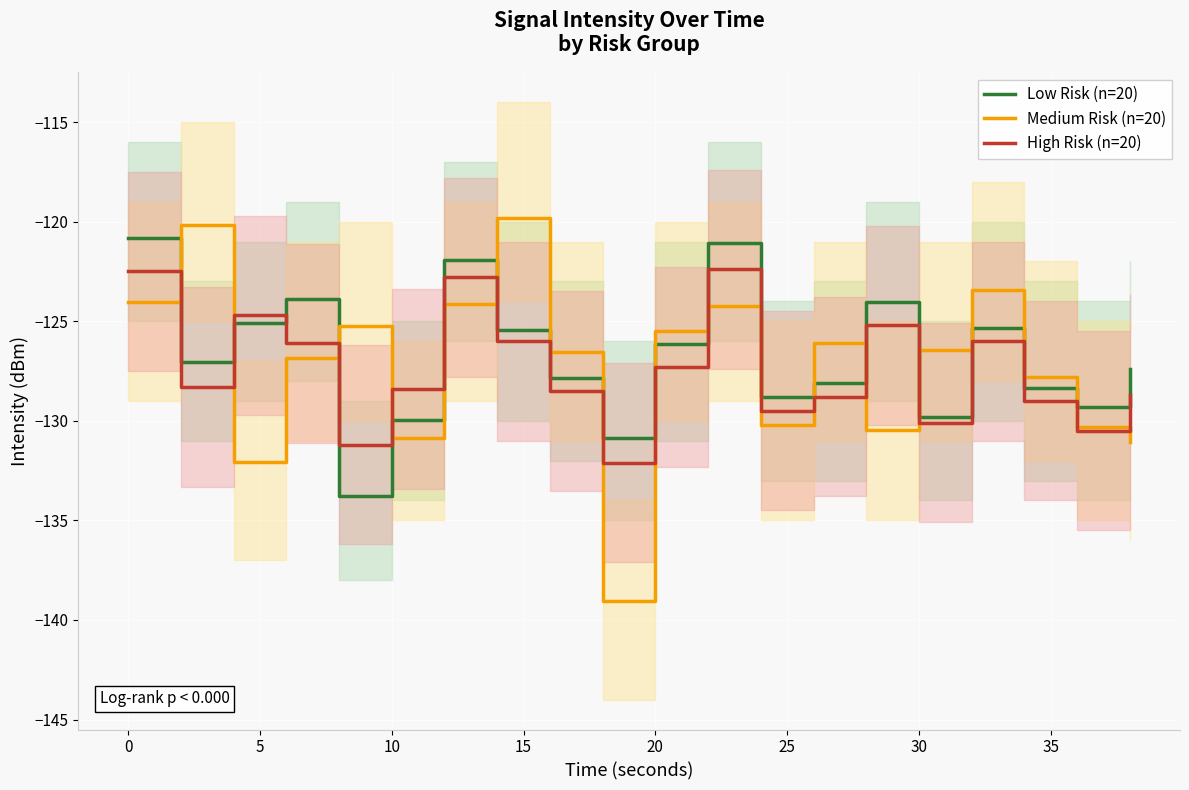

Which series ends up on top after the final intersection of Medium Risk (n=20) and Low Risk (n=20)?

Low Risk (n=20)